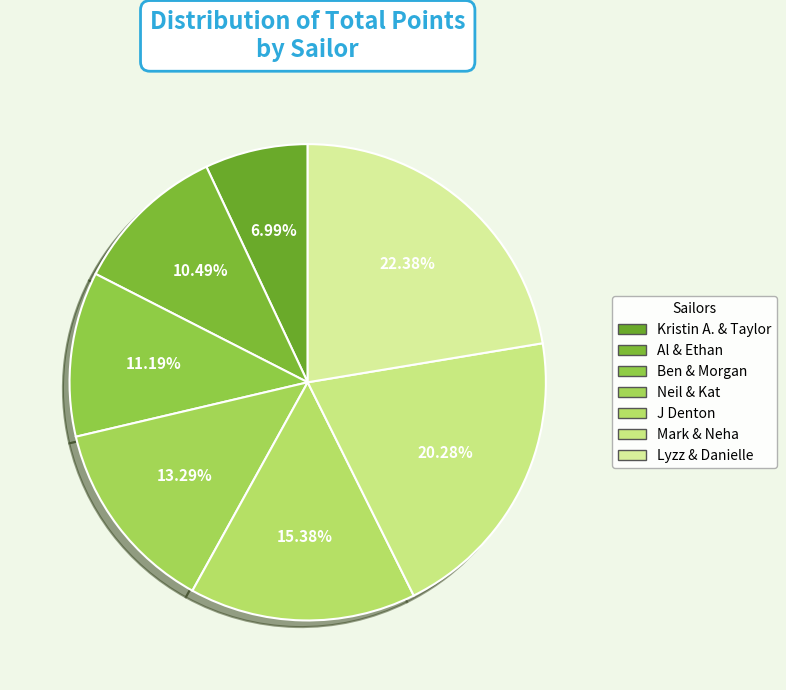

What is the ratio of the value at Lyzz & Danielle to the value at Neil & Kat?

1.7